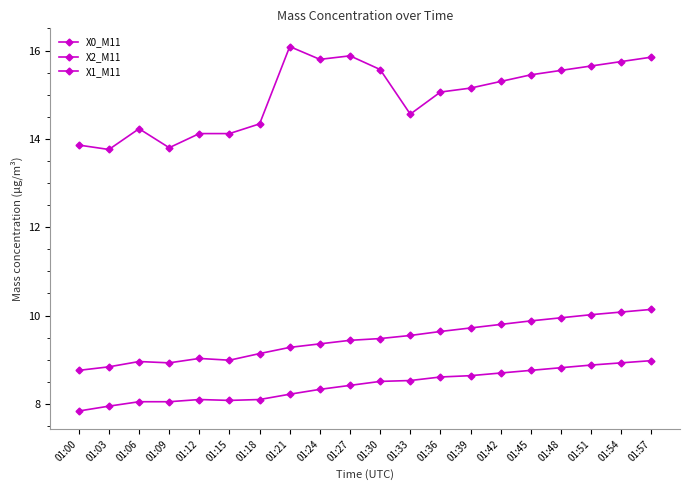

Rank the series at 01:33 from highest to lowest value.

X0_M11, X2_M11, X1_M11